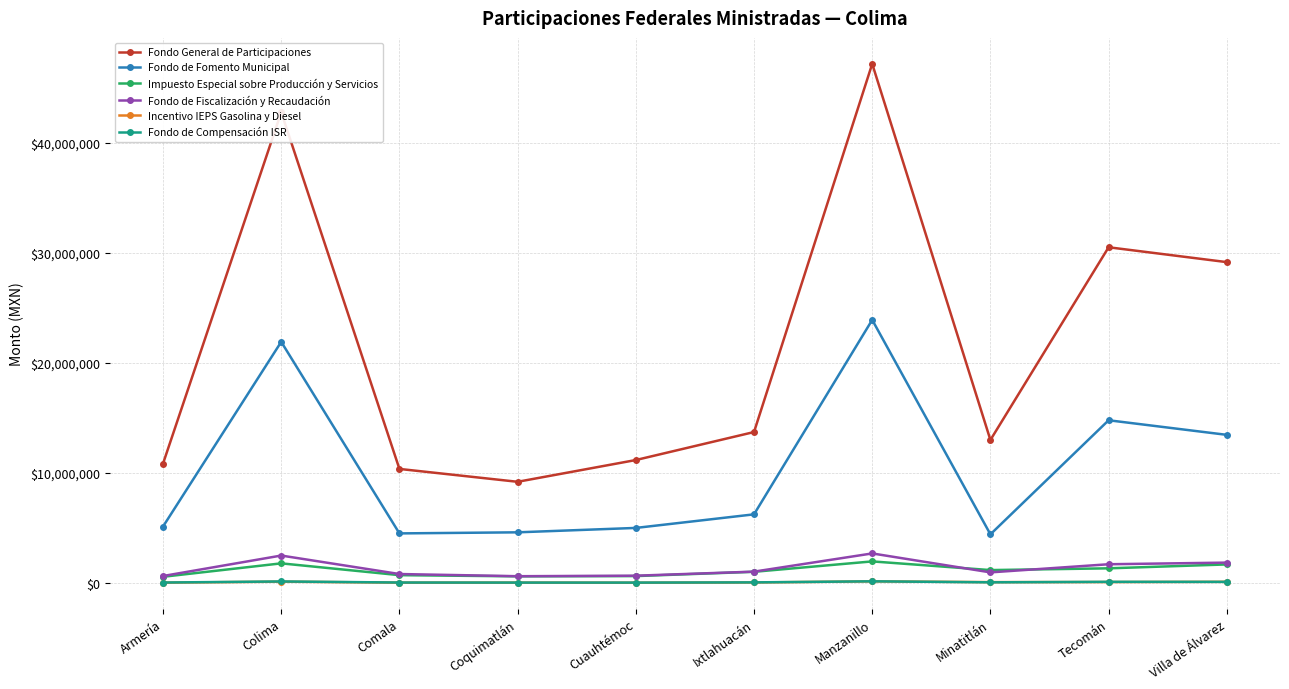

At which category is the sum across all series the highest?

Manzanillo